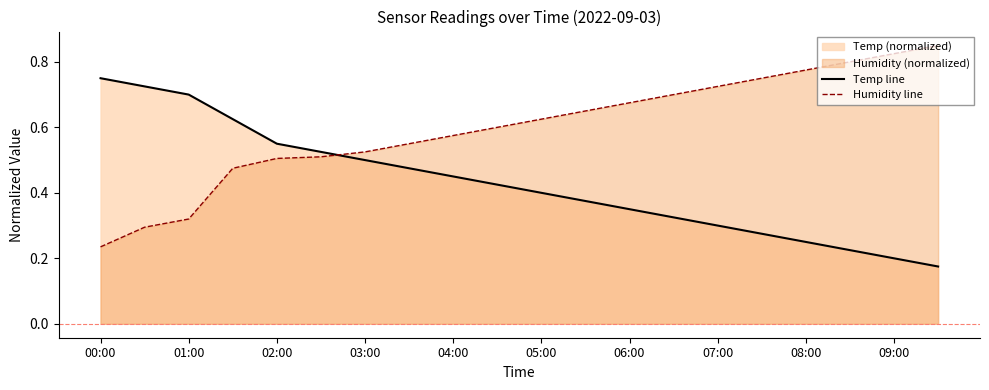

How many lines are shown in the chart?

2